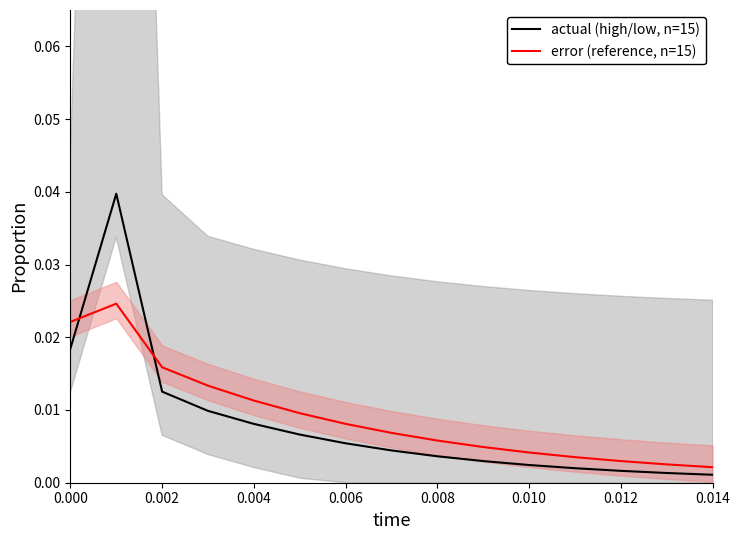

Reading right to left, transcribe all the data shown in this chart.

actual (high/low, n=15): 0.0	0.0	0.0	0.0	0.0	0.0	0.0	0.0	0.0	0.0	0.0	0.0	0.0	0.0	0.0
error (reference, n=15): 0.0	0.0	0.0	0.0	0.0	0.0	0.0	0.0	0.0	0.0	0.0	0.0	0.0	0.0	0.0